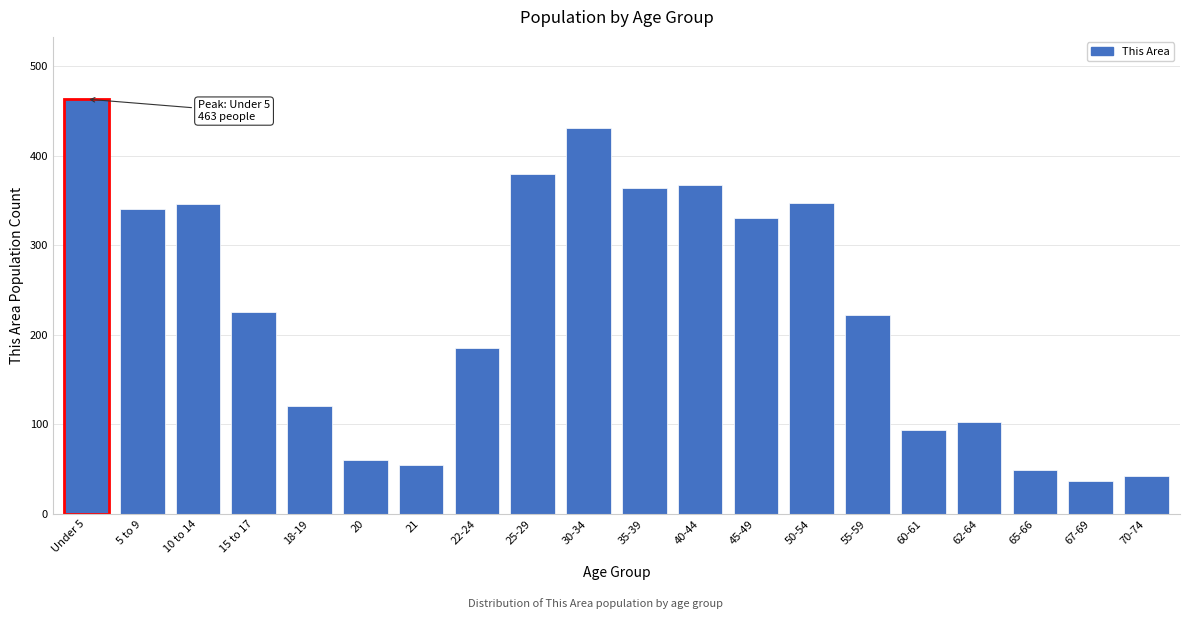

Which label corresponds to the largest value in the chart?

Under 5